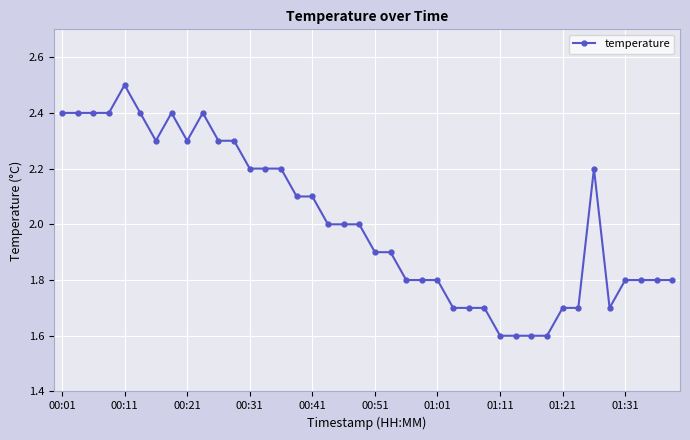

What is the difference between the maximum and minimum values?

0.9